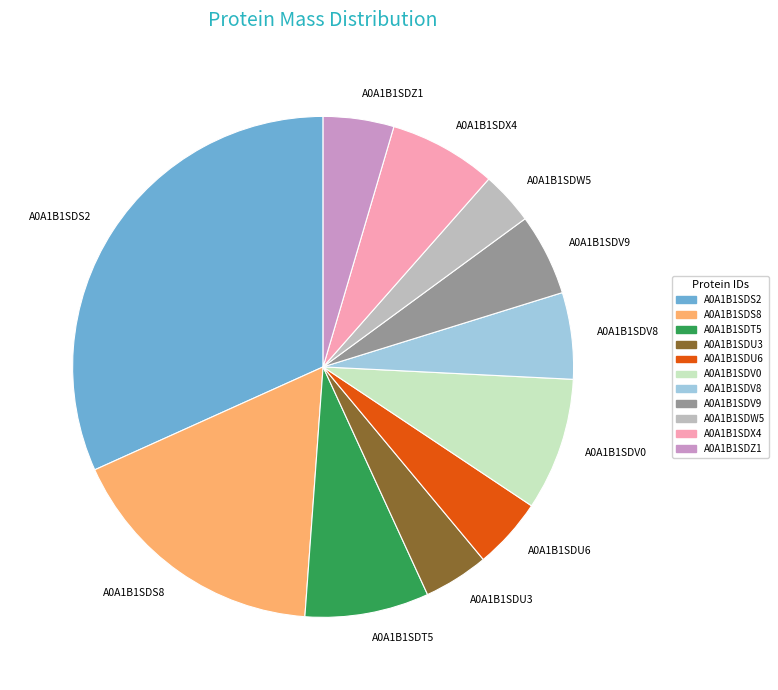

Do A0A1B1SDW5 and A0A1B1SDV9 together represent more than half of the pie?

No